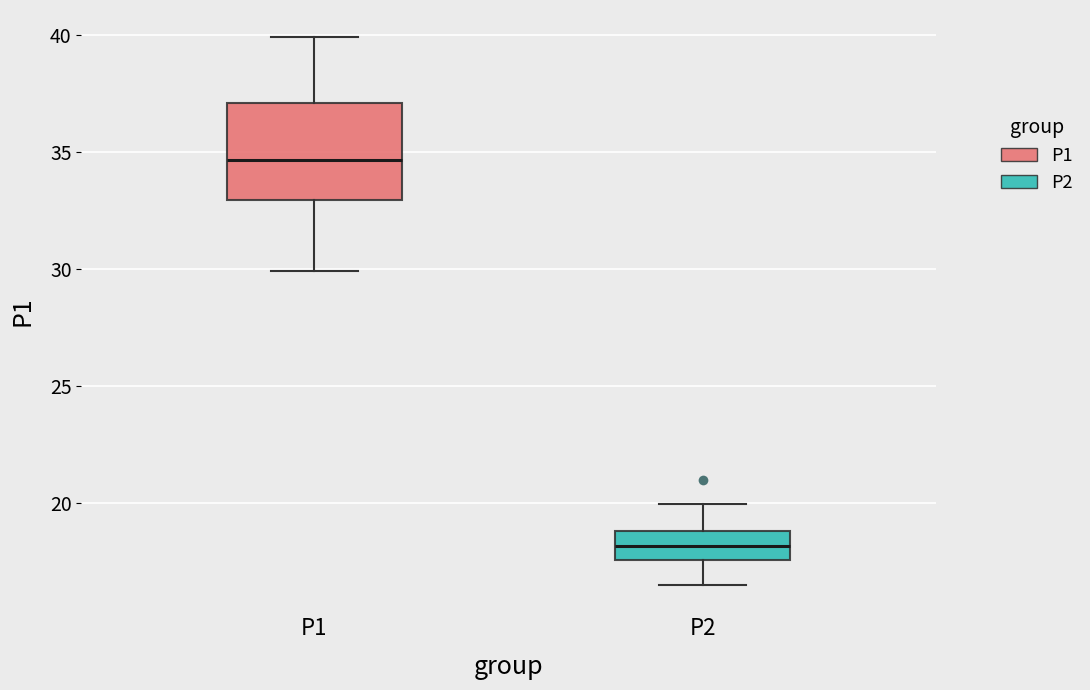

Comparing the boxes themselves (not the whiskers), which one is the tallest?

P1